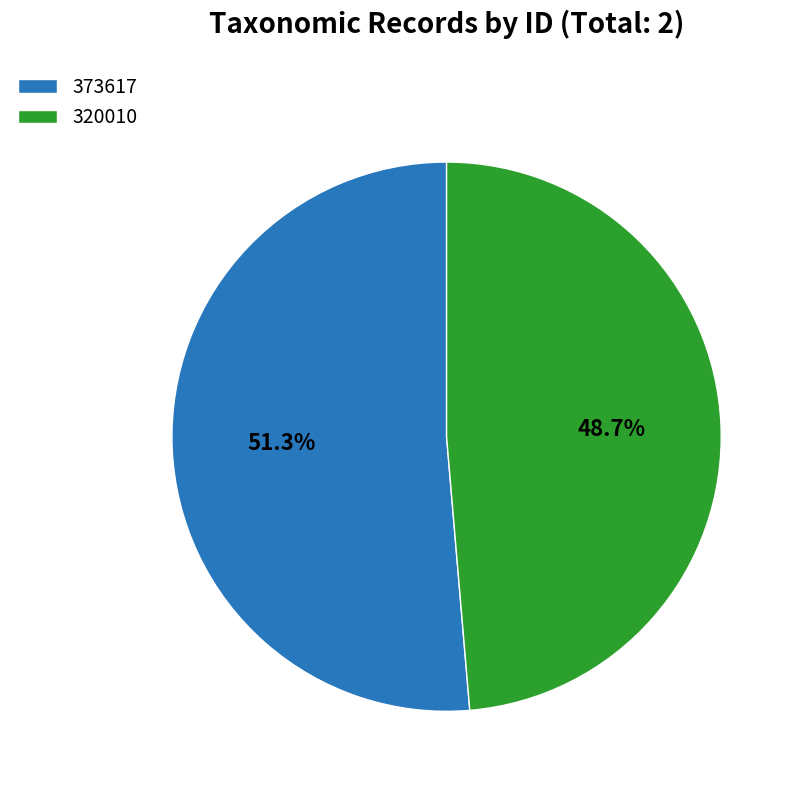

What is the majority slice?

373617